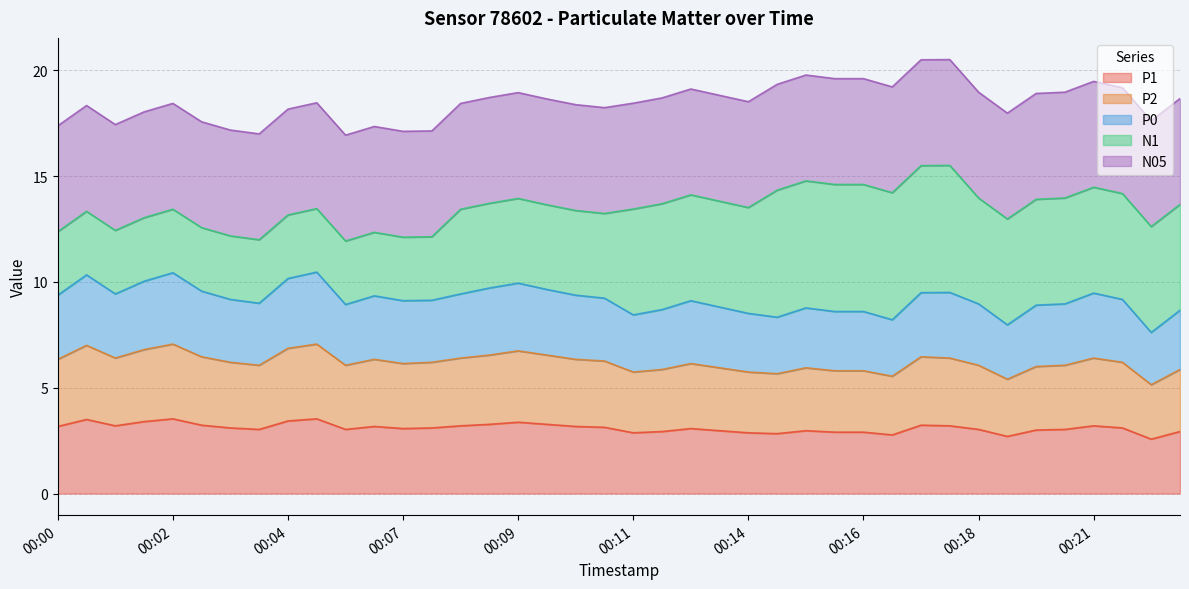

At which label does P0 first exceed 9?

00:00